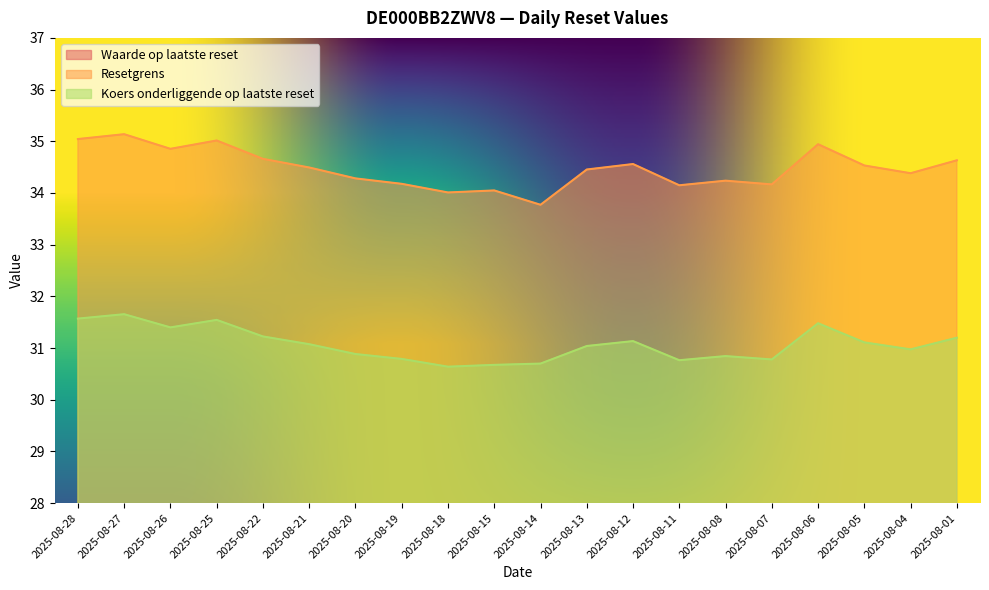

Is it true that Resetgrens equals 8.7 at 2025-08-13?

False